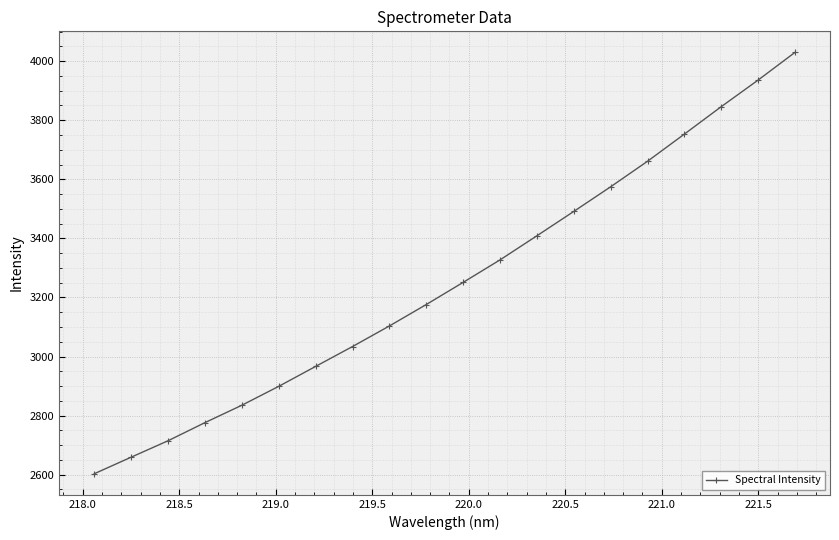

What is the minimum value shown in the chart?

2603.1